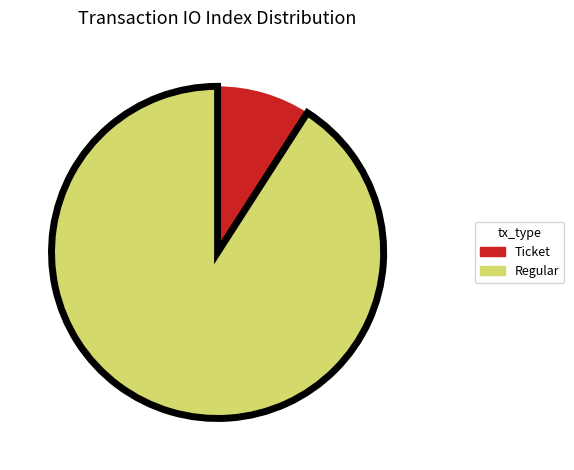

Count the number of slices in the pie.

2